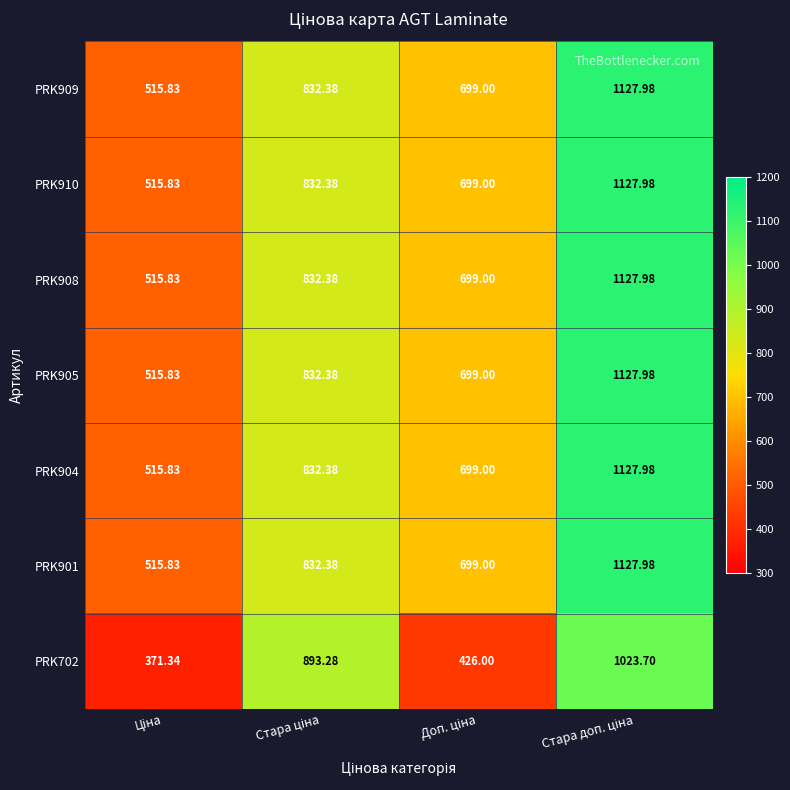

How many data points in PRK901 are less than 832?

2